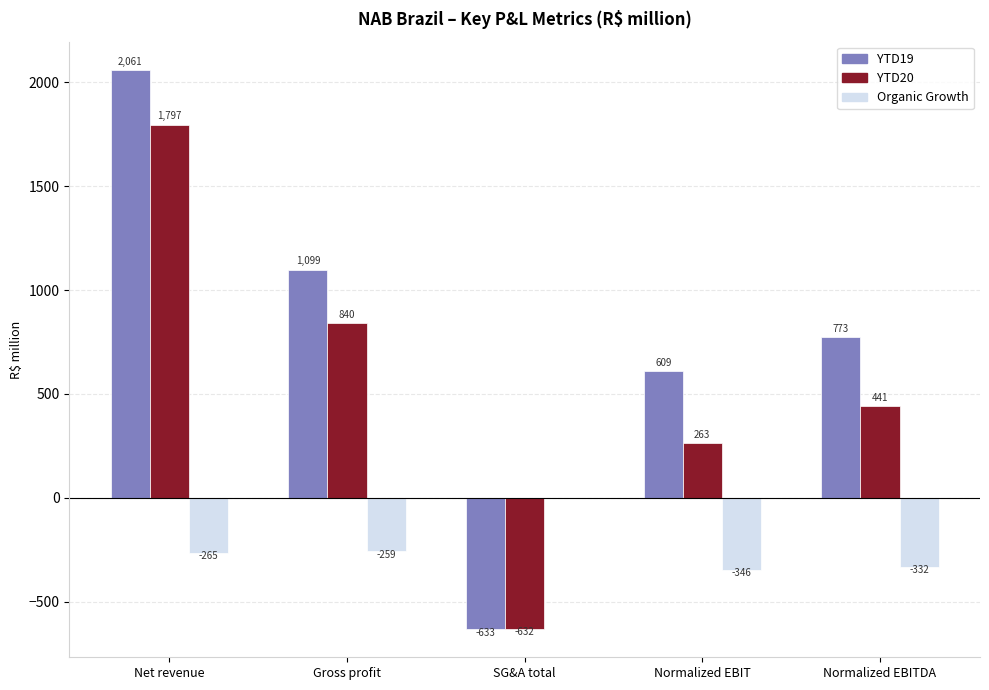

Are the bars grouped side by side (vs. stacked)?

Yes